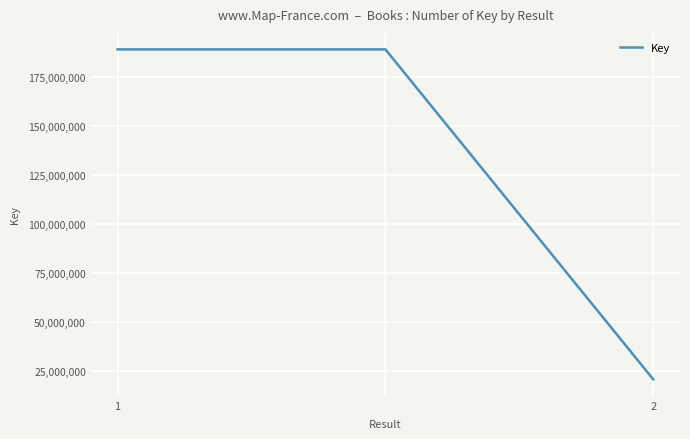

What is the maximum value shown in the chart?

189262416